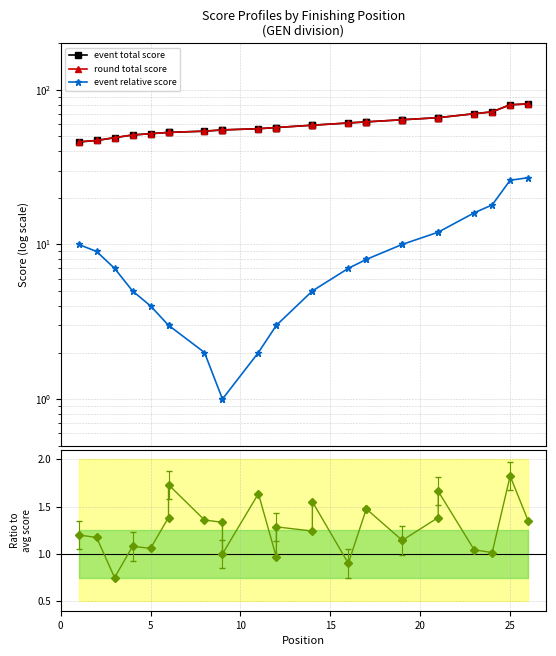

Is the value of event relative score at 20 greater than the value of event total score at 5?

No